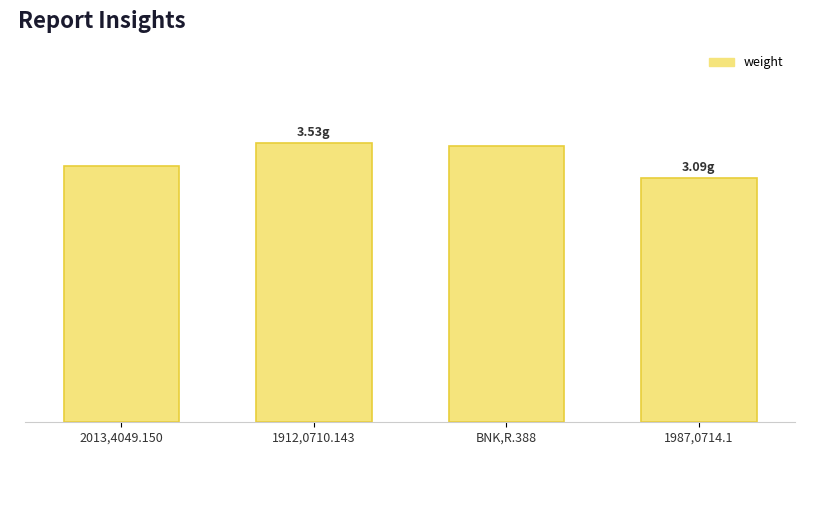

Which has a higher value, 1987,0714.1 or 1912,0710.143?

1912,0710.143